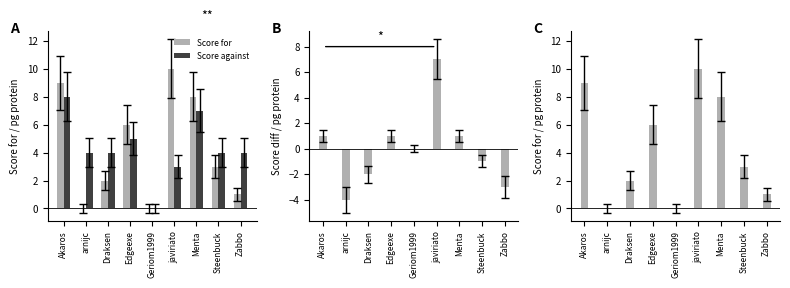

What is the maximum value for Score against?

8